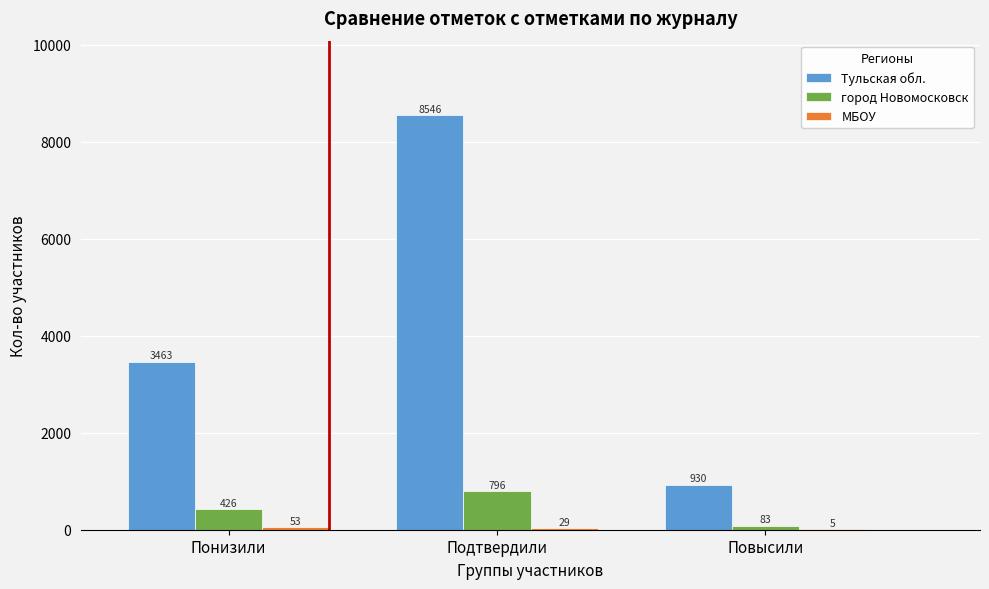

Is it true that город Новомосковск equals 1135 at Подтвердили?

False